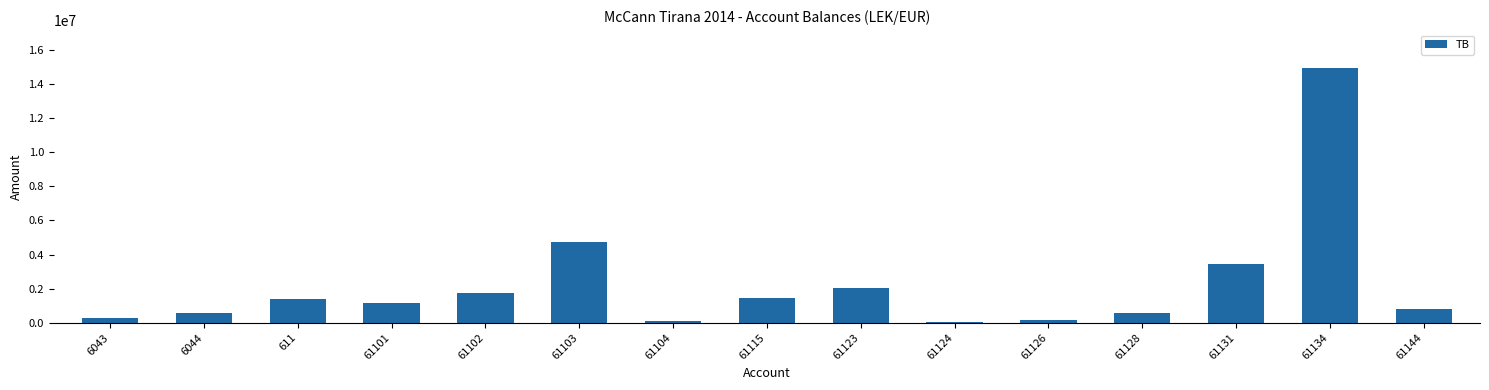

What is the maximum value shown in the chart?

14931158.8